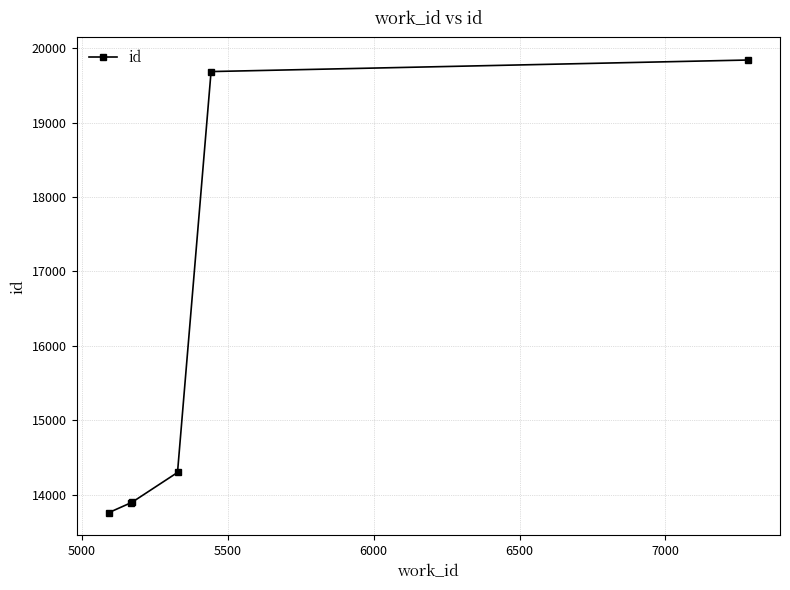

True or false: the data has more than 1 interior local peaks.

False